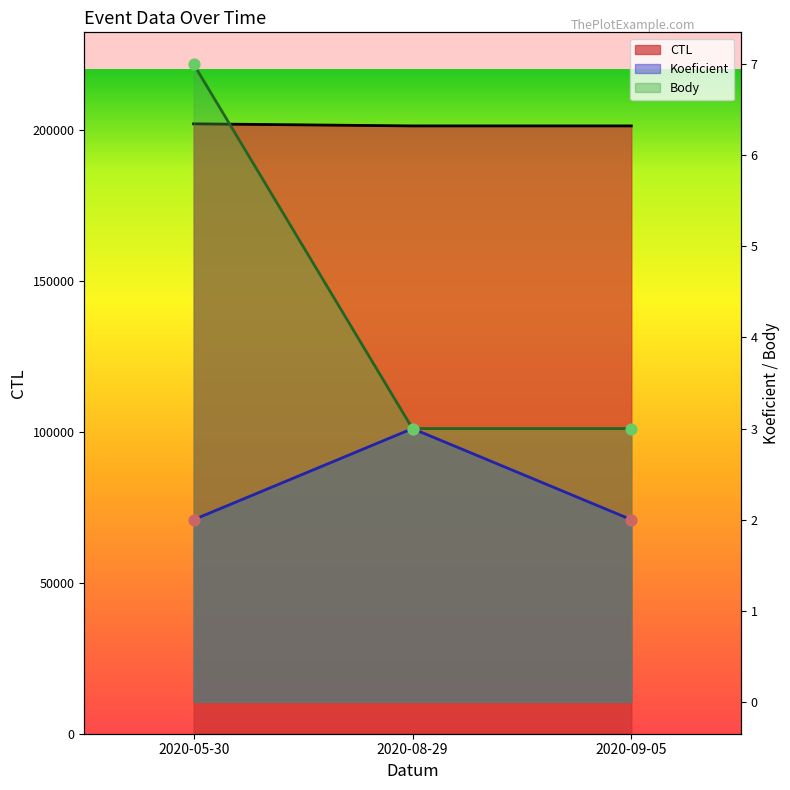

At which category is the sum across all series the highest?

2020-05-30